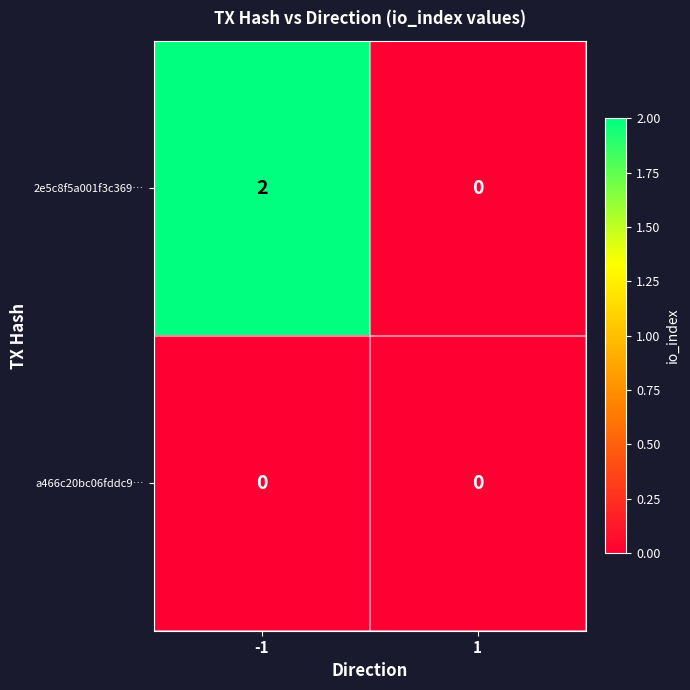

Which series has the largest total across all categories?

2e5c8f5a001f3c369…